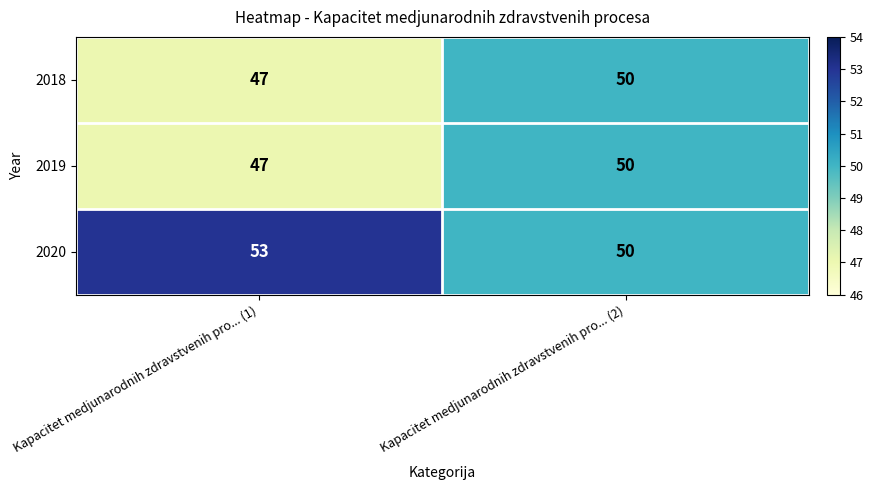

Rank the categories by 2018 value from lowest to highest.

Kapacitet medjunarodnih zdravstvenih pro... (1), Kapacitet medjunarodnih zdravstvenih pro... (2)